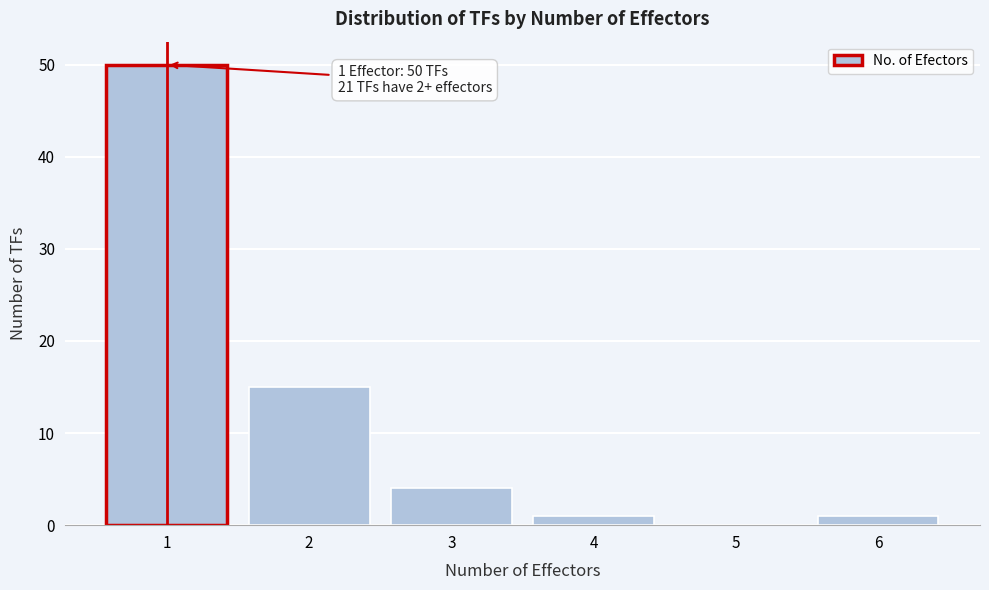

Reading left to right, extract all data points from this chart.

1=50	2=15	3=4	4=1	5=0	6=1